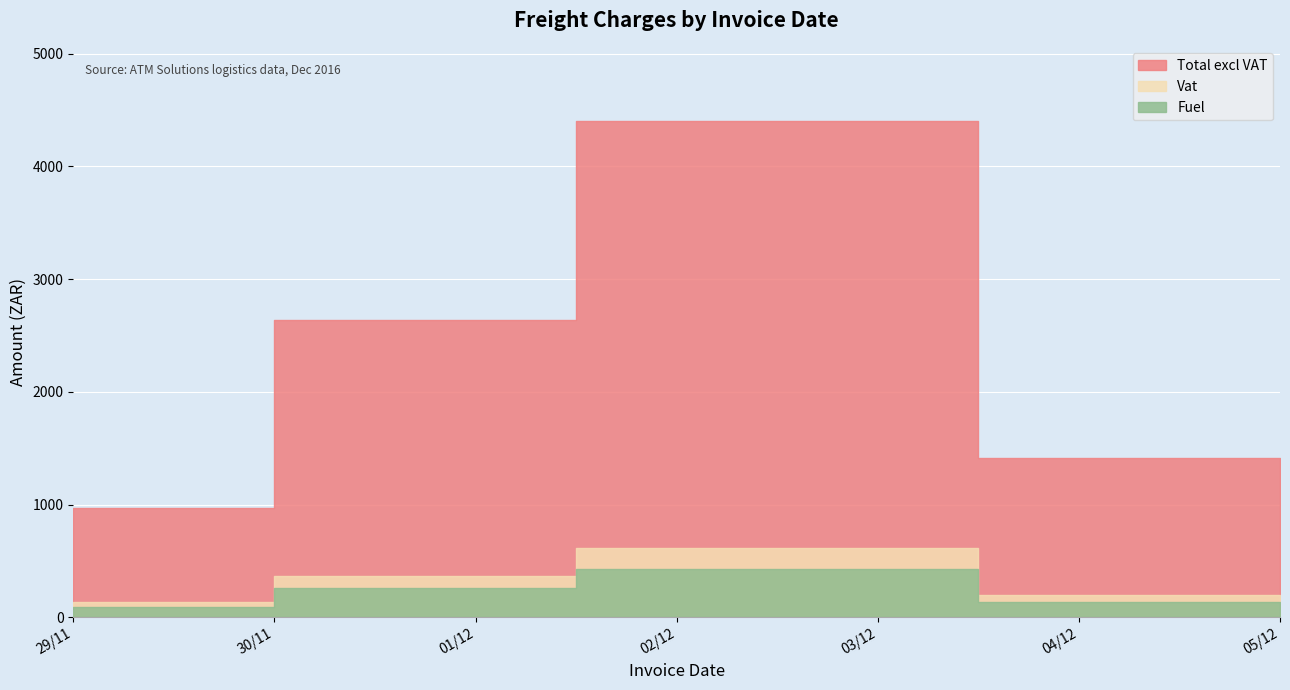

How many lines are shown in the chart?

3